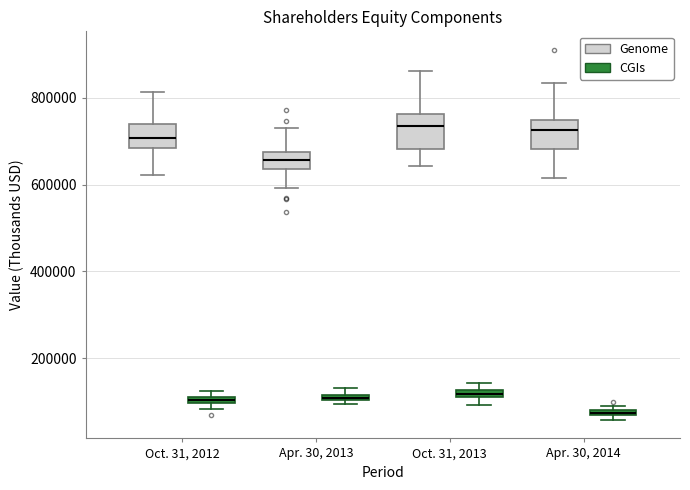

Where is the lower edge of the box for Oct. 31, 2013 (CGIs) on the y-axis? The values are not printed on the chart, so give them approximately, as read against the axis.

100000